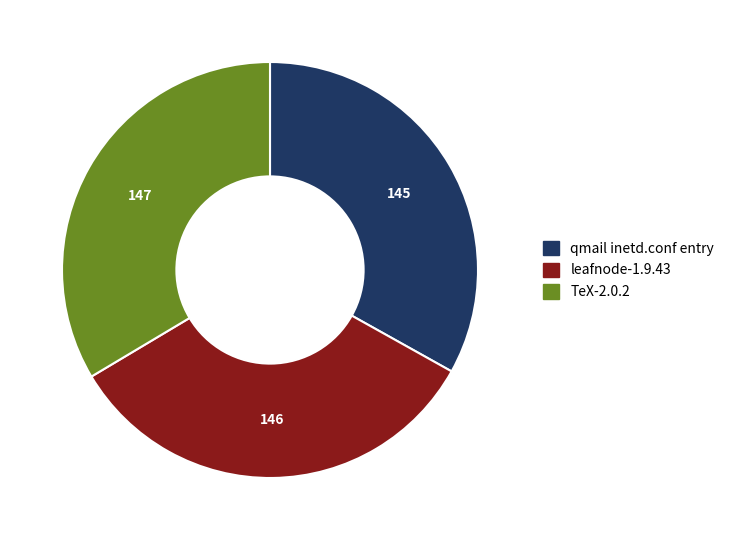

Combined, do leafnode-1.9.43 and TeX-2.0.2 account for over 50%?

Yes